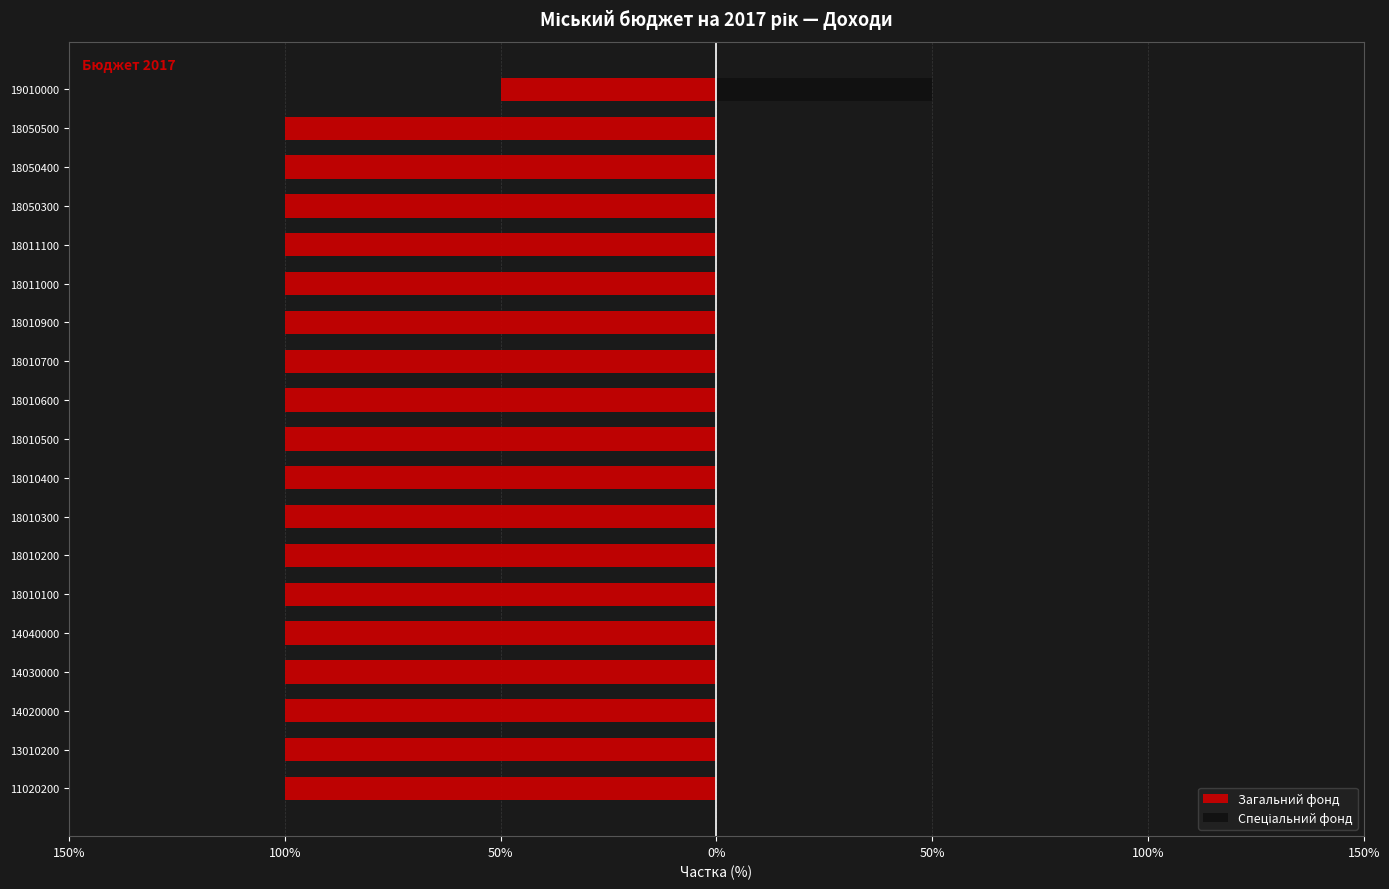

True or false: Спеціальний фонд has a value of 27 at 18010900.

False